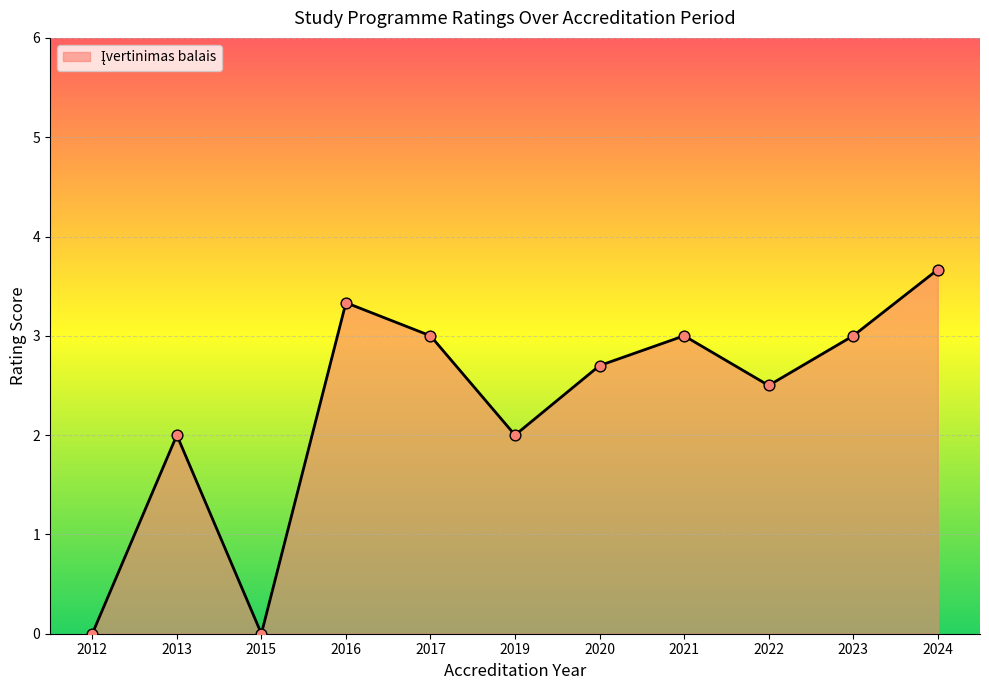

Approximately how many times larger is the value at 2023 compared to 2020?

1.1